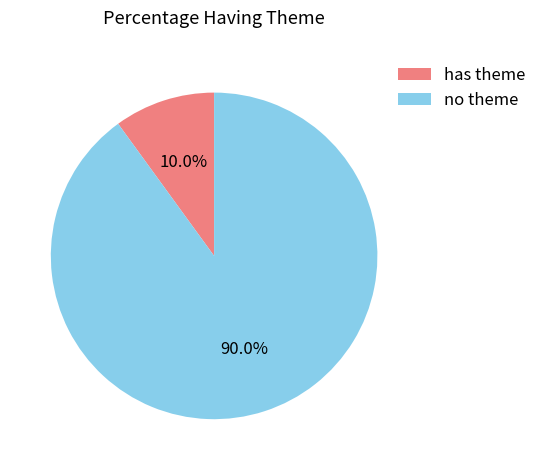

How many segments does this pie chart have?

2